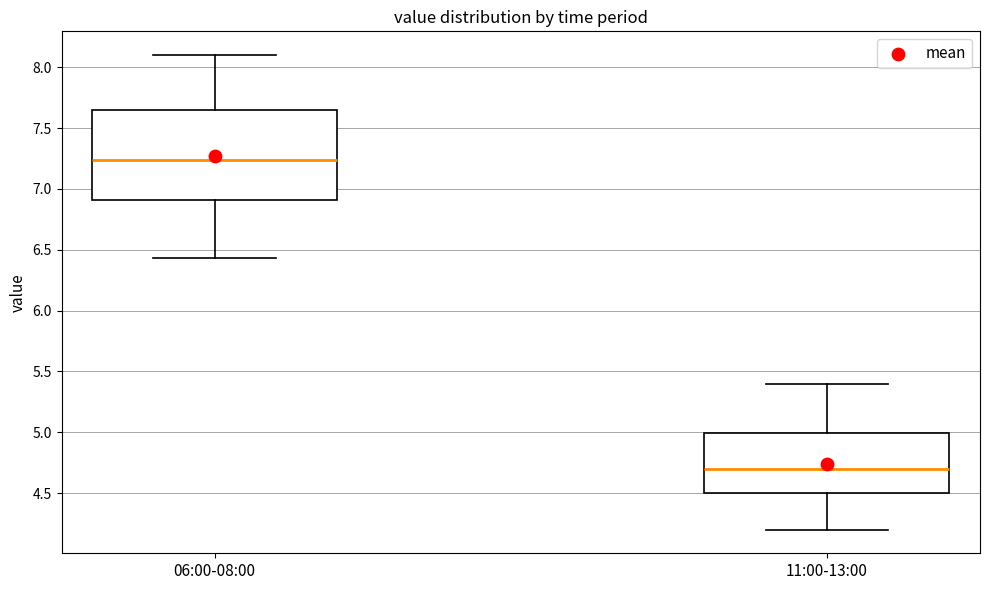

Where is the lower edge of the box for 06:00-08:00 on the y-axis? The values are not printed on the chart, so give them approximately, as read against the axis.

6.90